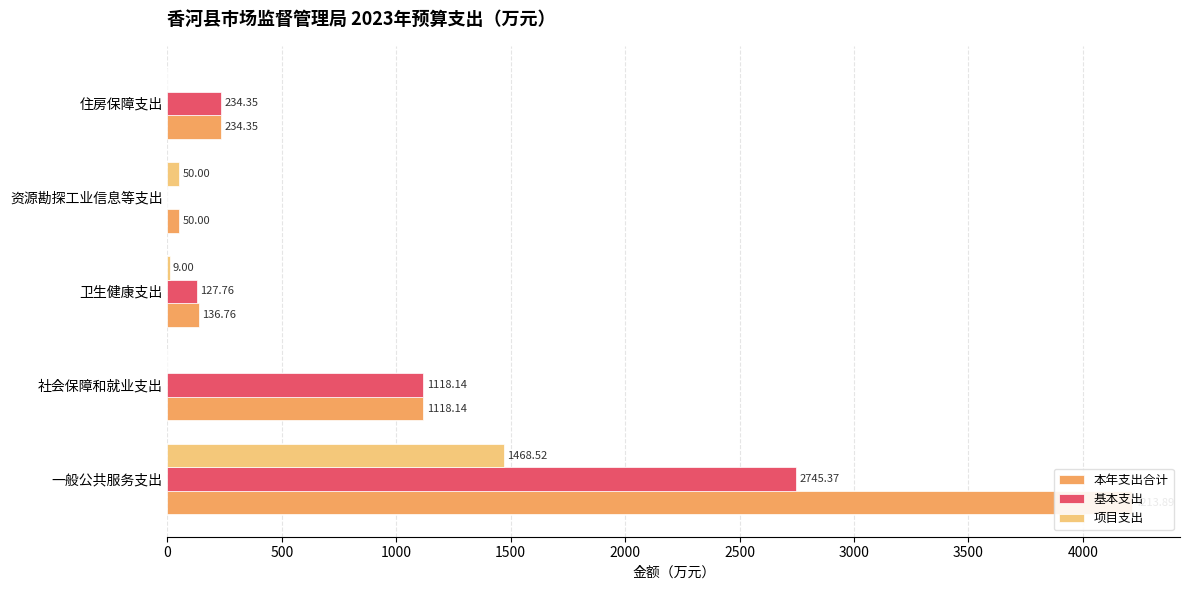

What is the value of the 基本支出 bar at the 5th from the left?

234.3